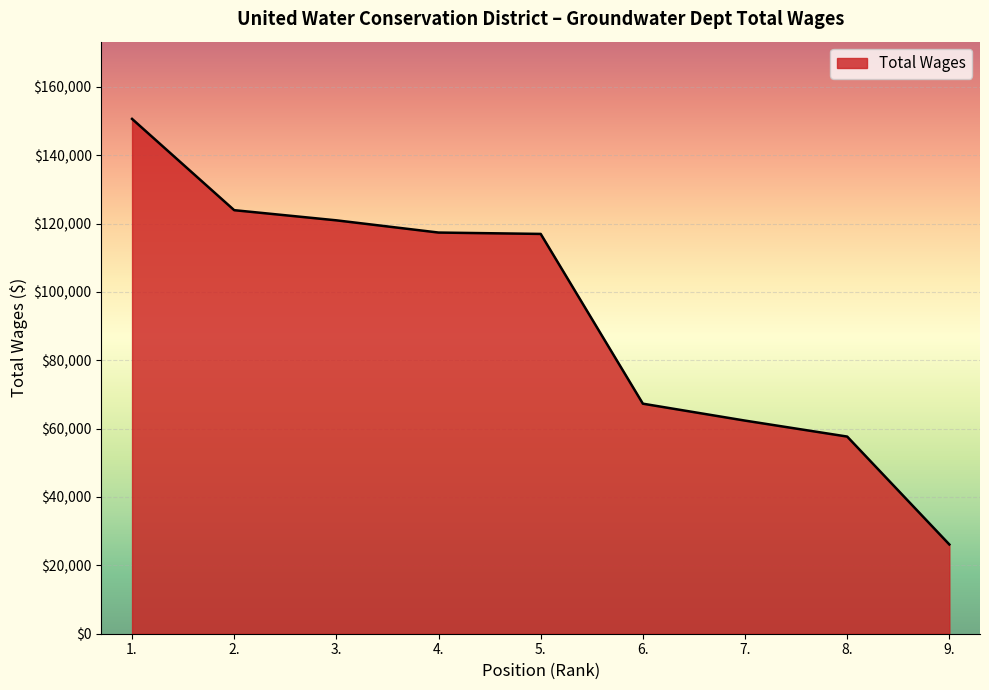

At which label is the value closest to 88359?

6.